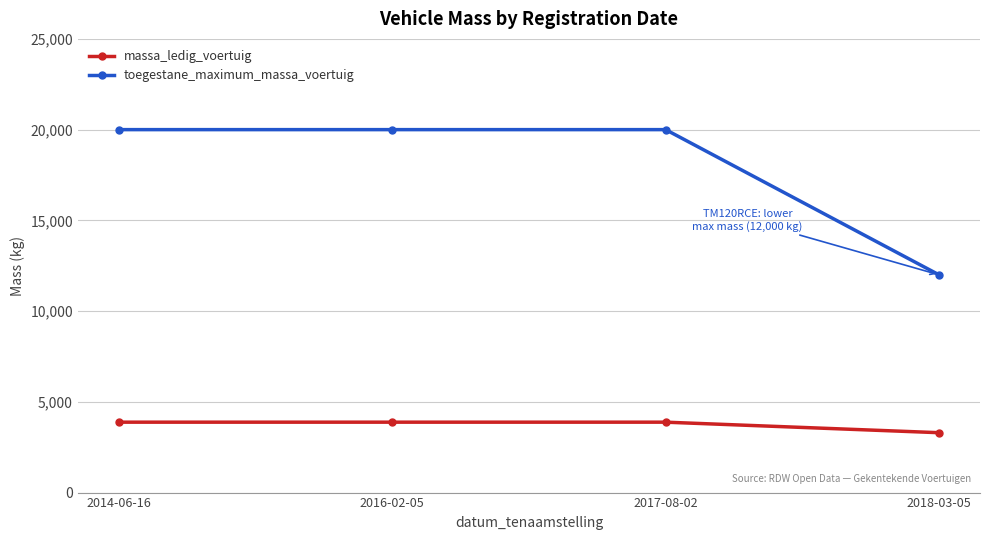

True or false: toegestane_maximum_massa_voertuig and massa_ledig_voertuig cross at least once.

False